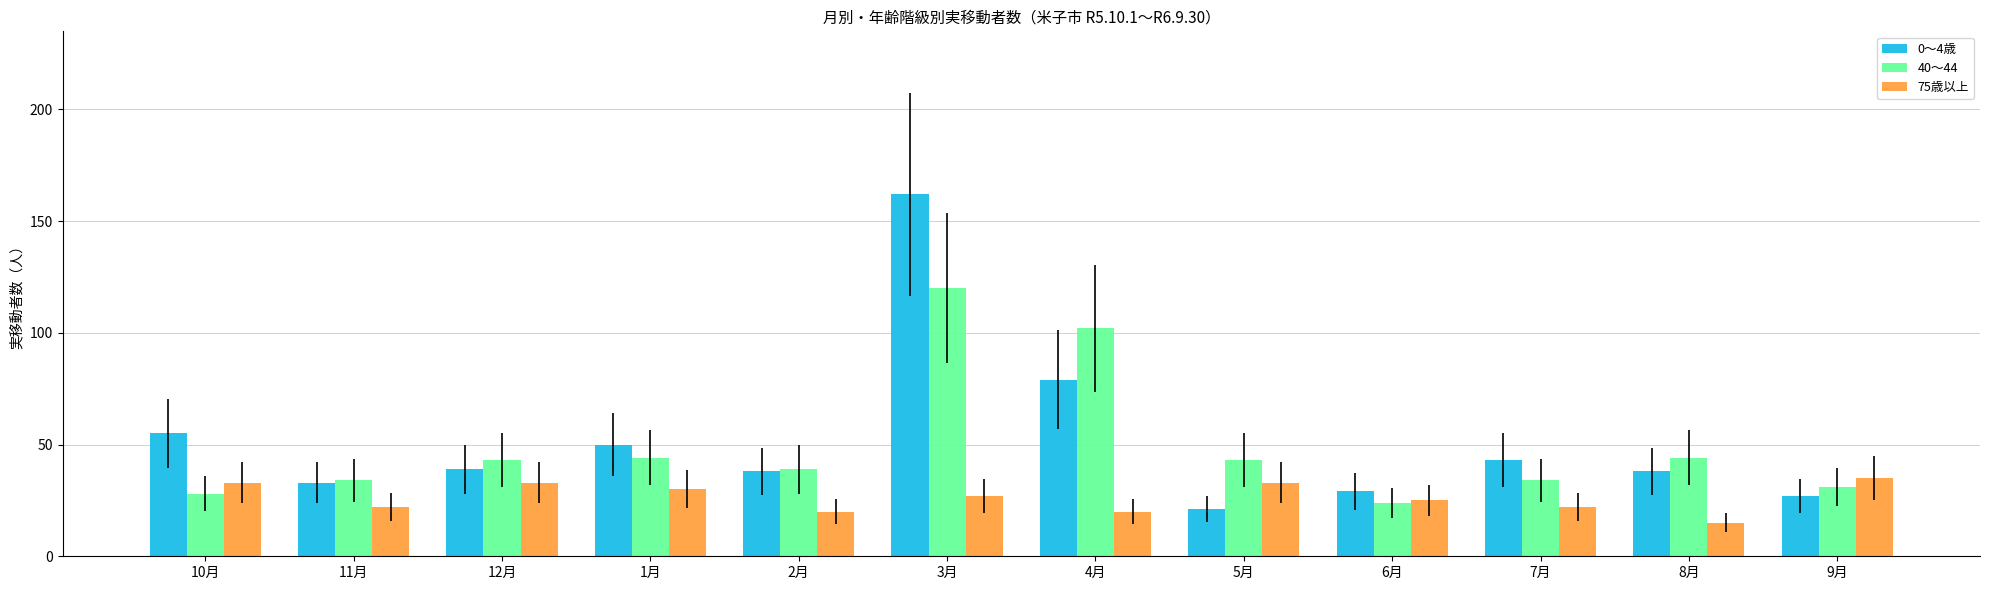

At which category does the chart reach its minimum across all series?

8月